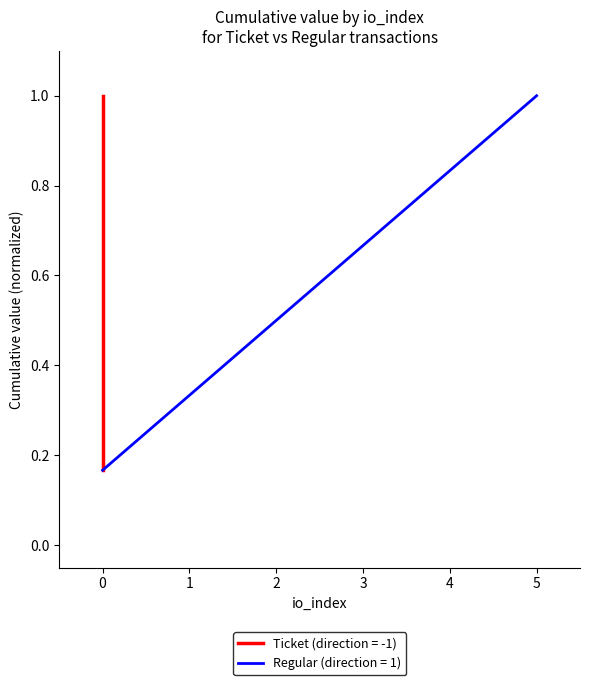

At how many categories does at least one series exceed 0?

6